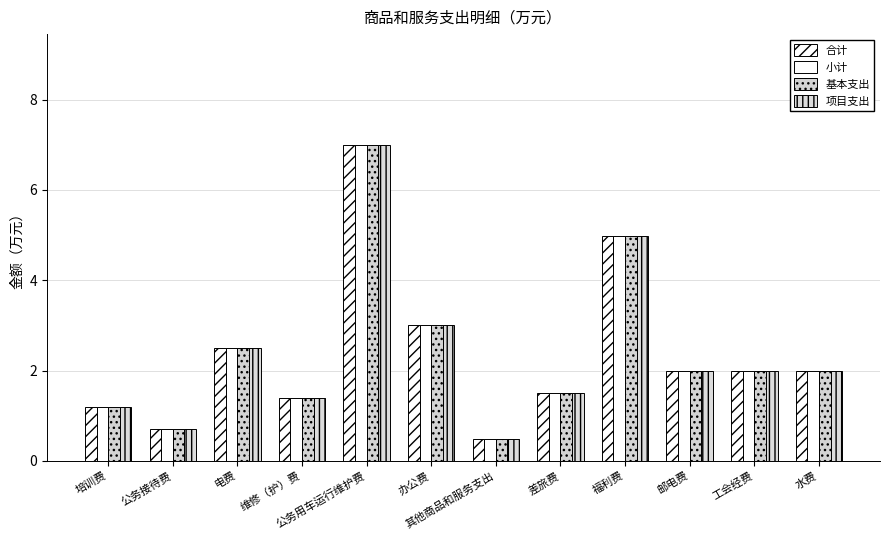

How many series are shown in this chart?

4